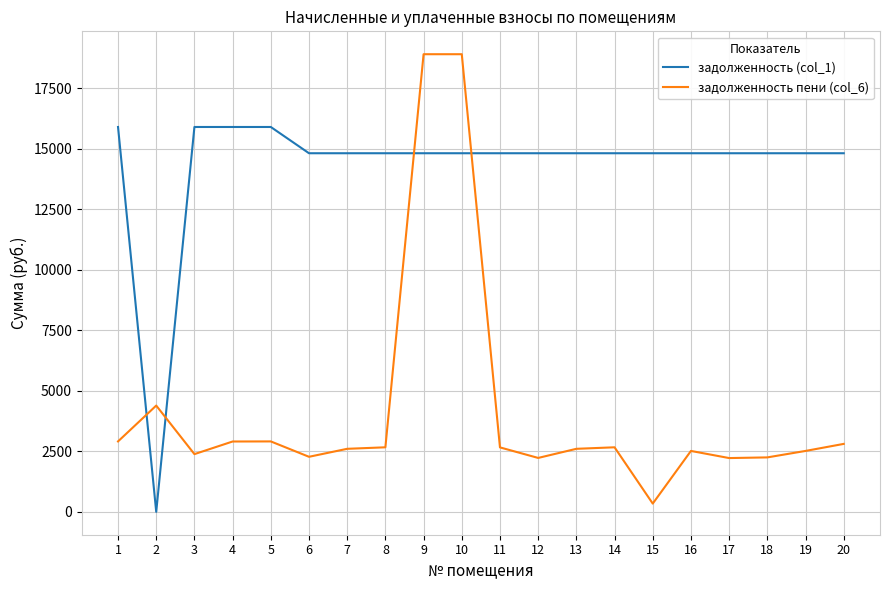

List the series in order of their overall mean, highest first.

задолженность (col_1), задолженность пени (col_6)